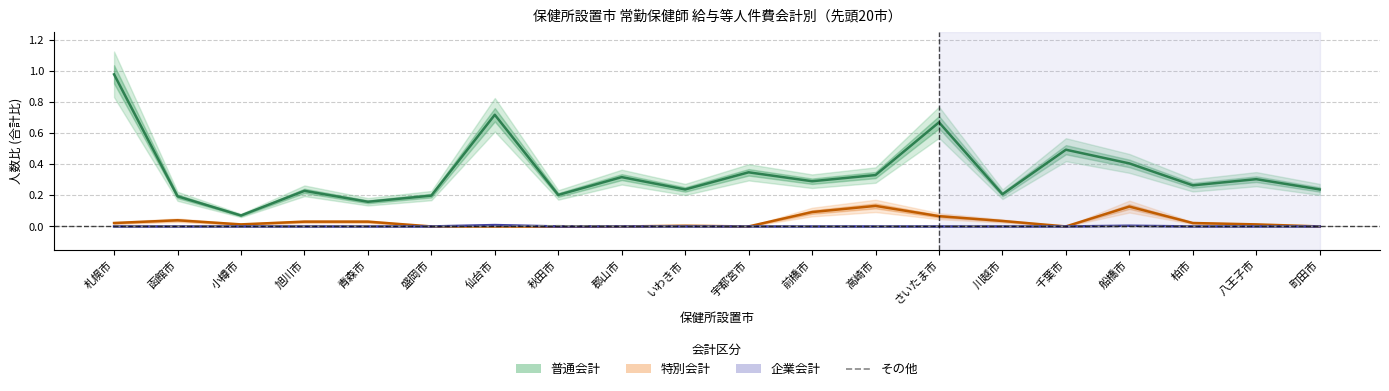

How many positive values does the 特別会計 series have?

13